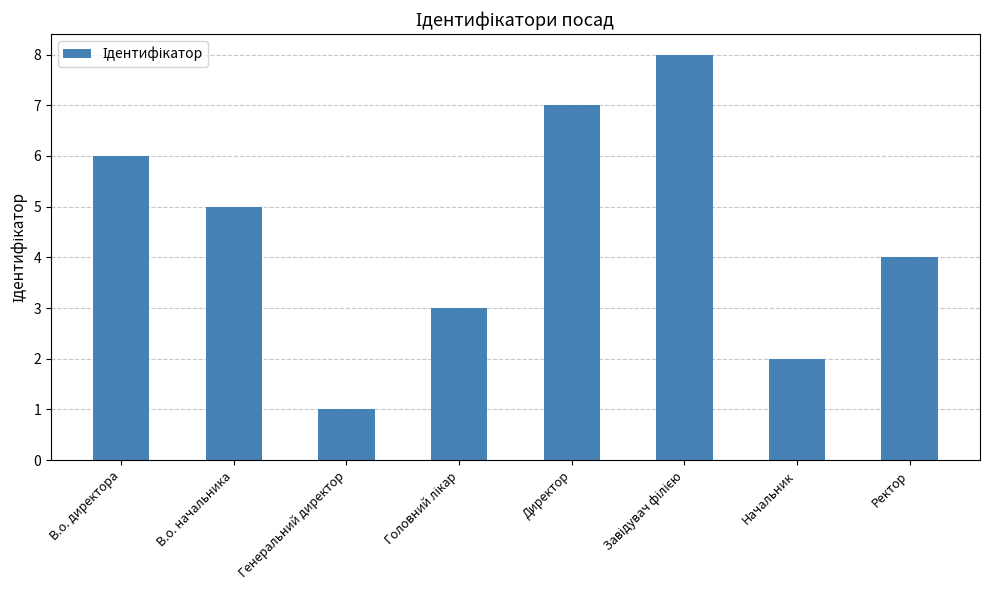

Where does the data first go above 5?

В.о. директора